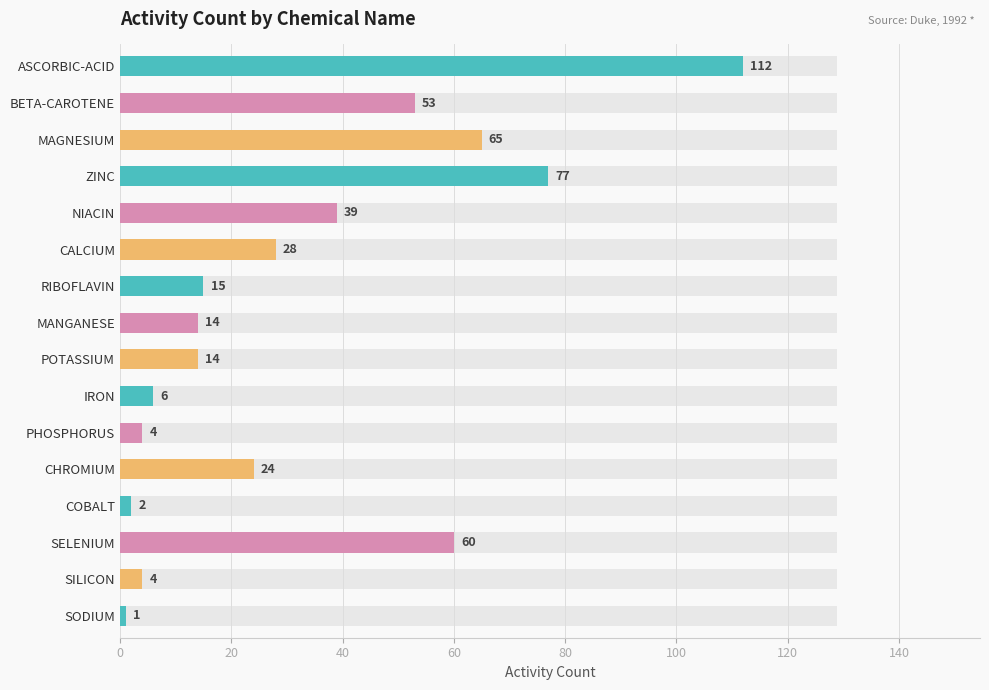

Reading right to left, transcribe all the data shown in this chart.

1	4	60	2	24	4	6	14	14	15	28	39	77	65	53	112